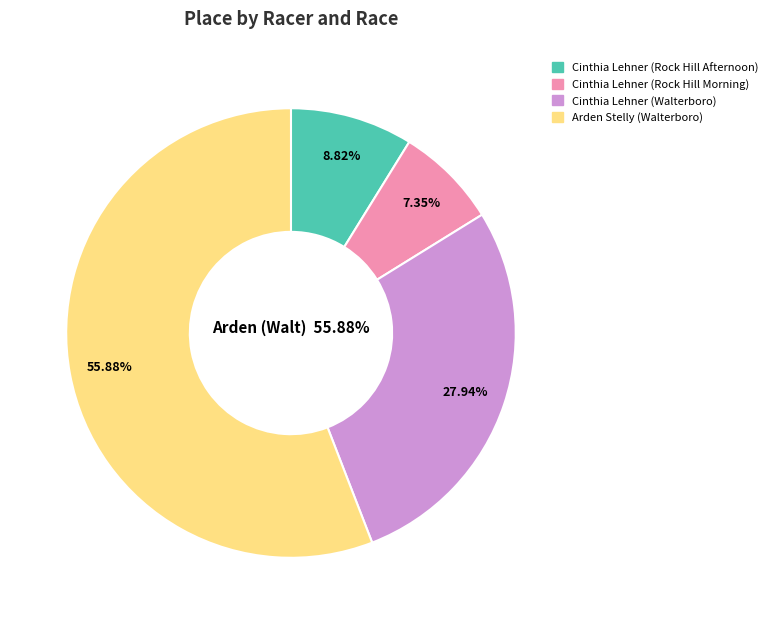

Does any single category account for the majority?

Yes